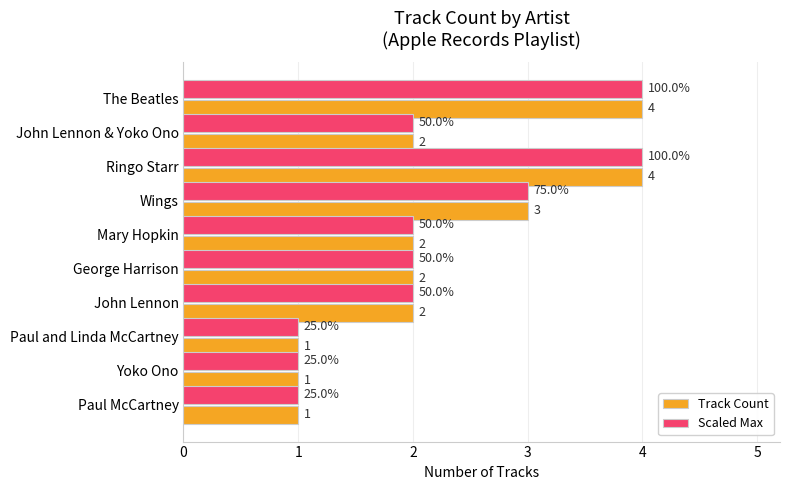

What is the greatest value displayed?

4